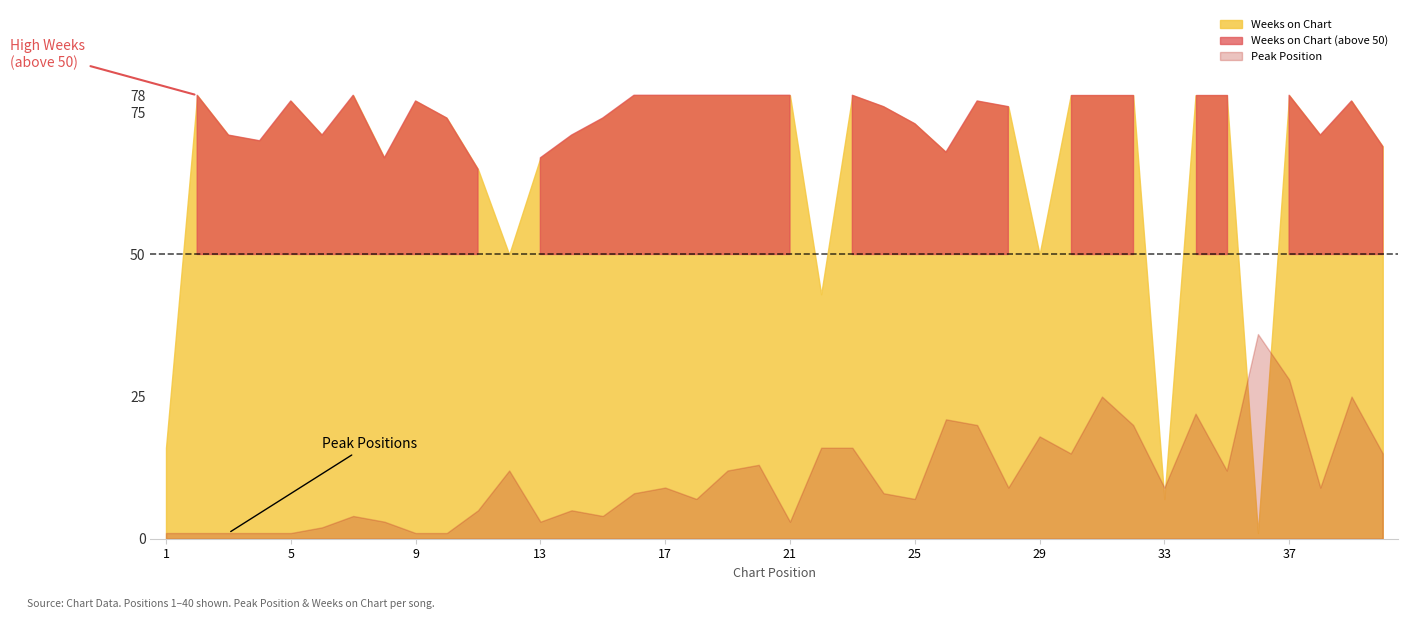

How many interior local valleys does the Weeks on Chart series have?

10